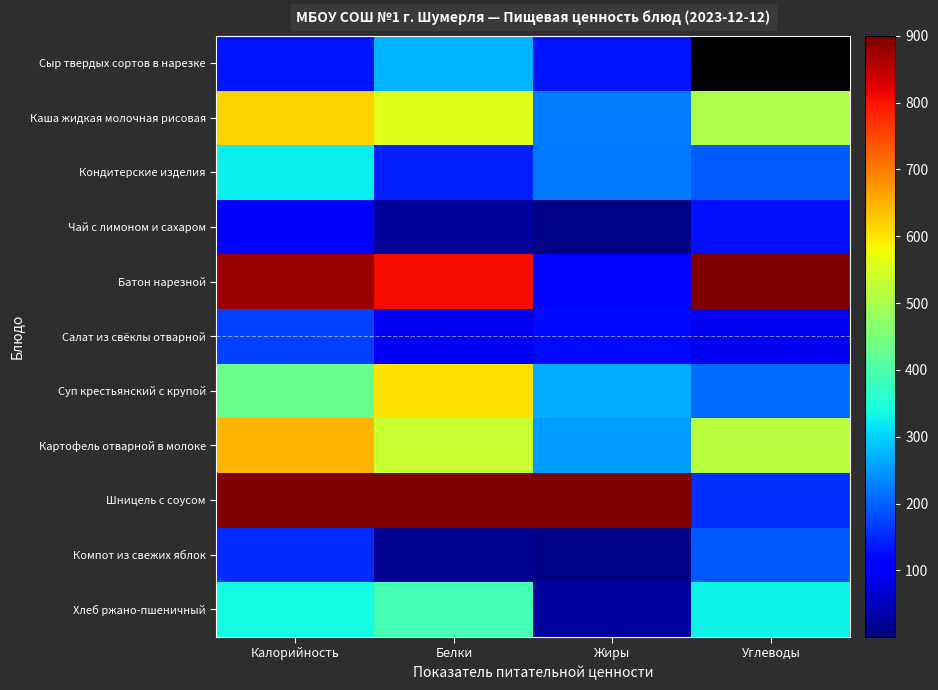

Rank the series by their maximum value, from highest to lowest.

Батон нарезной, Шницель с соусом, Картофель отварной в молоке, Каша жидкая молочная рисовая, Суп крестьянский с крупой, Хлеб ржано-пшеничный, Кондитерские изделия, Сыр твердых сортов в нарезке, Компот из свежих яблок, Салат из свёклы отварной, Чай с лимоном и сахаром